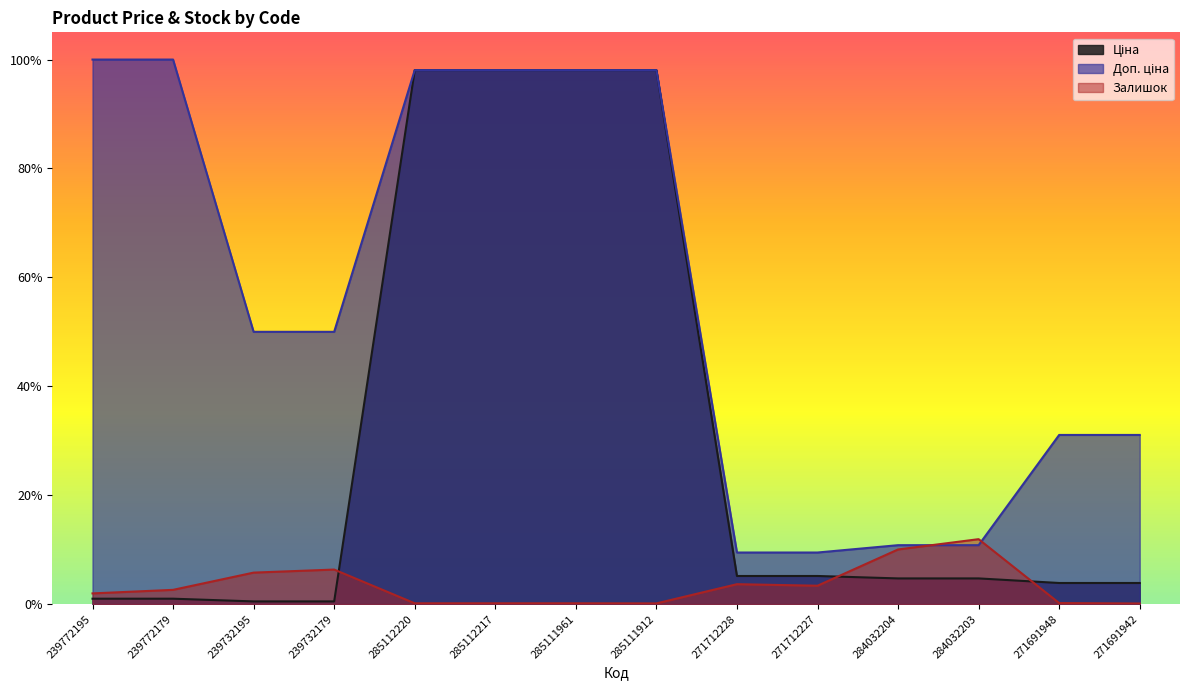

What is the label of the 2nd point from the right?

271691948